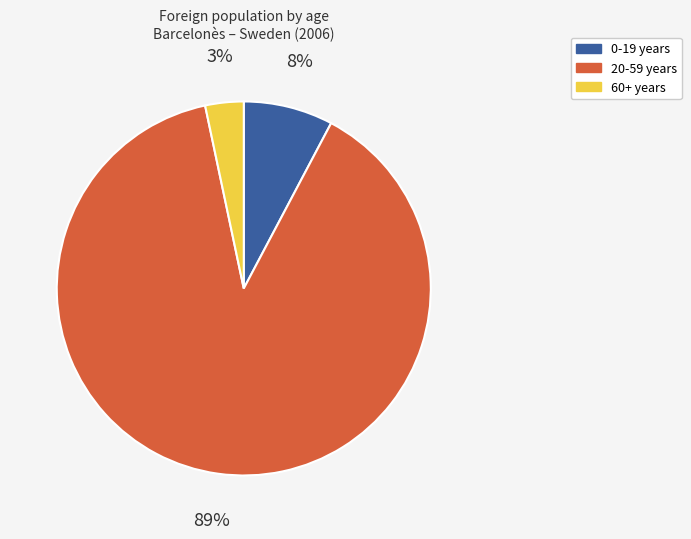

To the nearest percent, what is the average slice percentage?

33%